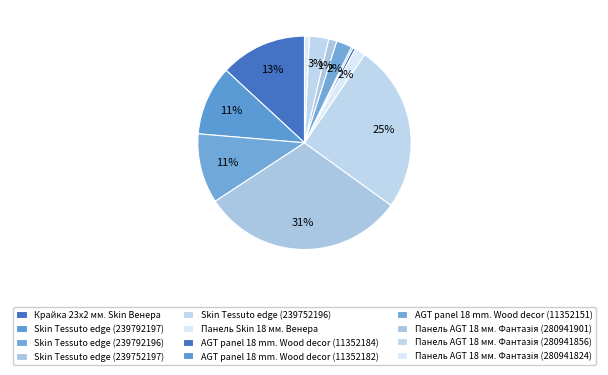

Count the number of slices in the pie.

12